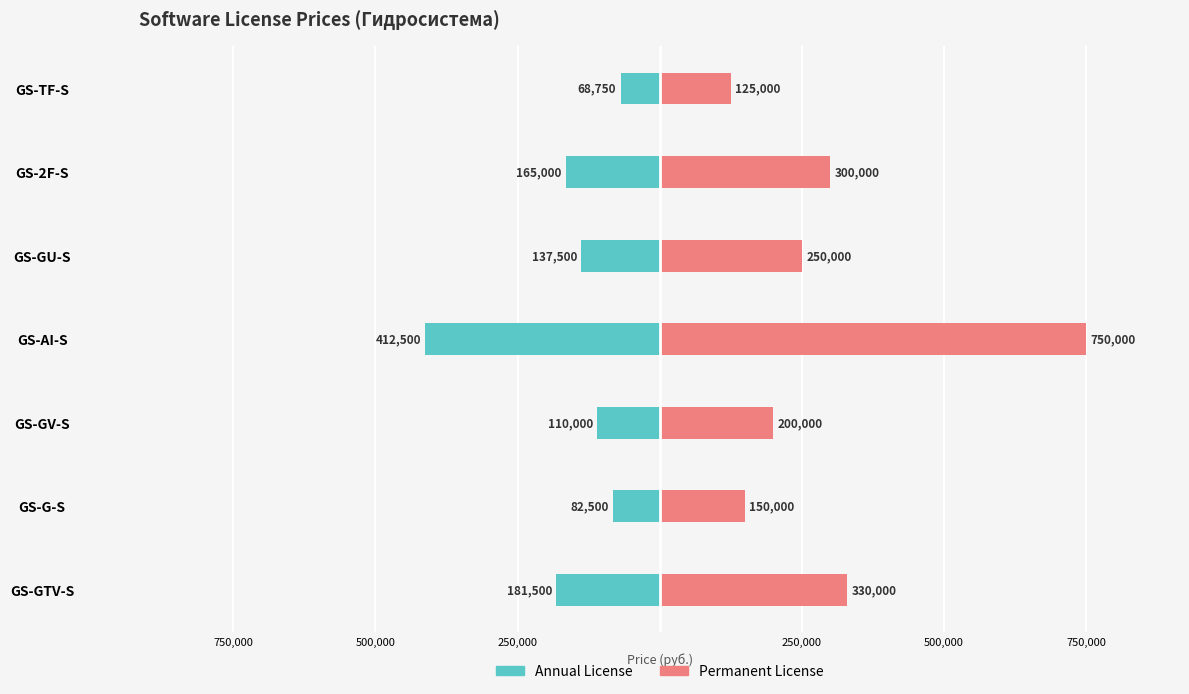

The Permanent License series shows 407666 at GS-2F-S. True or false?

False